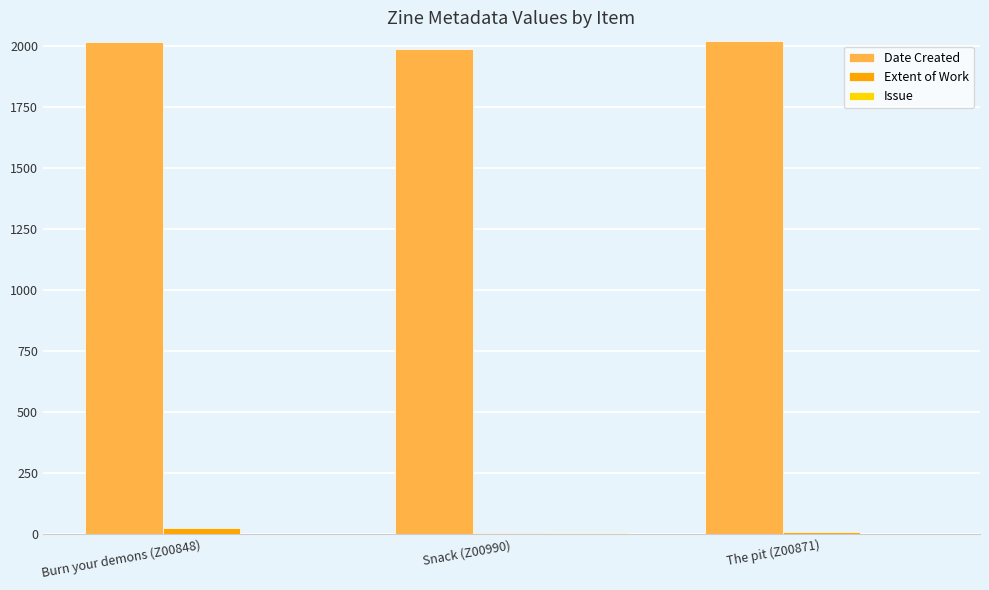

What is the maximum value shown in the chart?

2017